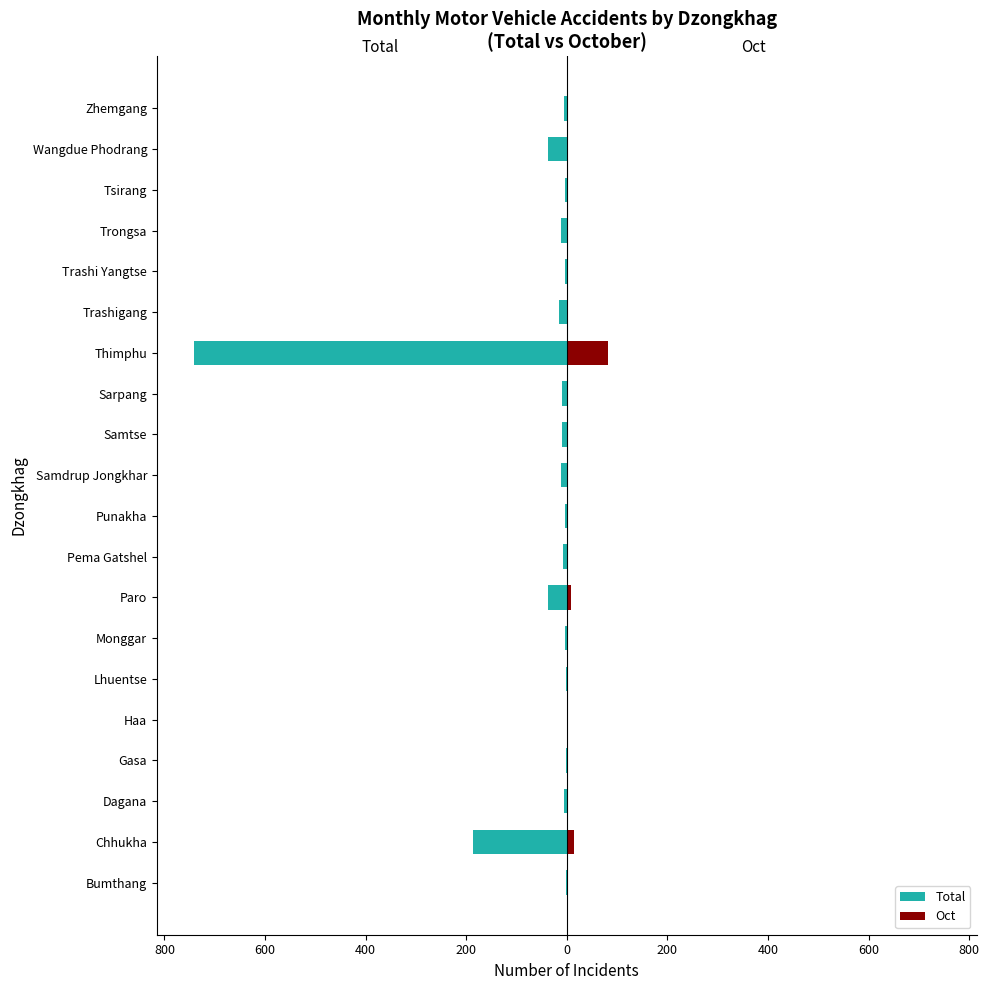

What is the smallest value displayed?

-741